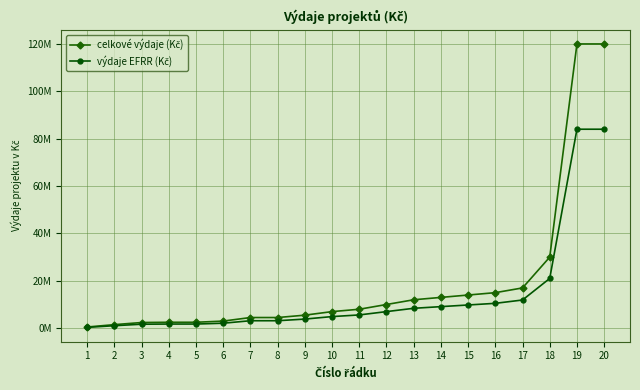

Does the chart have visible grid lines?

Yes